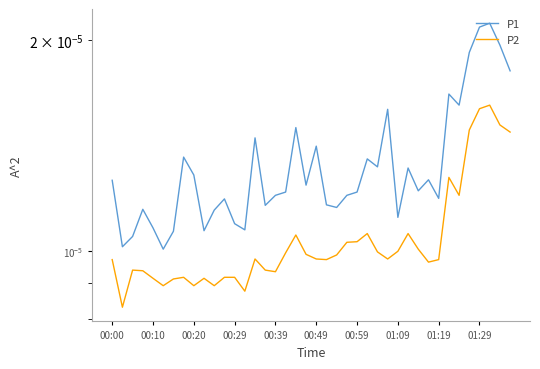

Is it true that P2 equals 0.0 at 01:29?

False